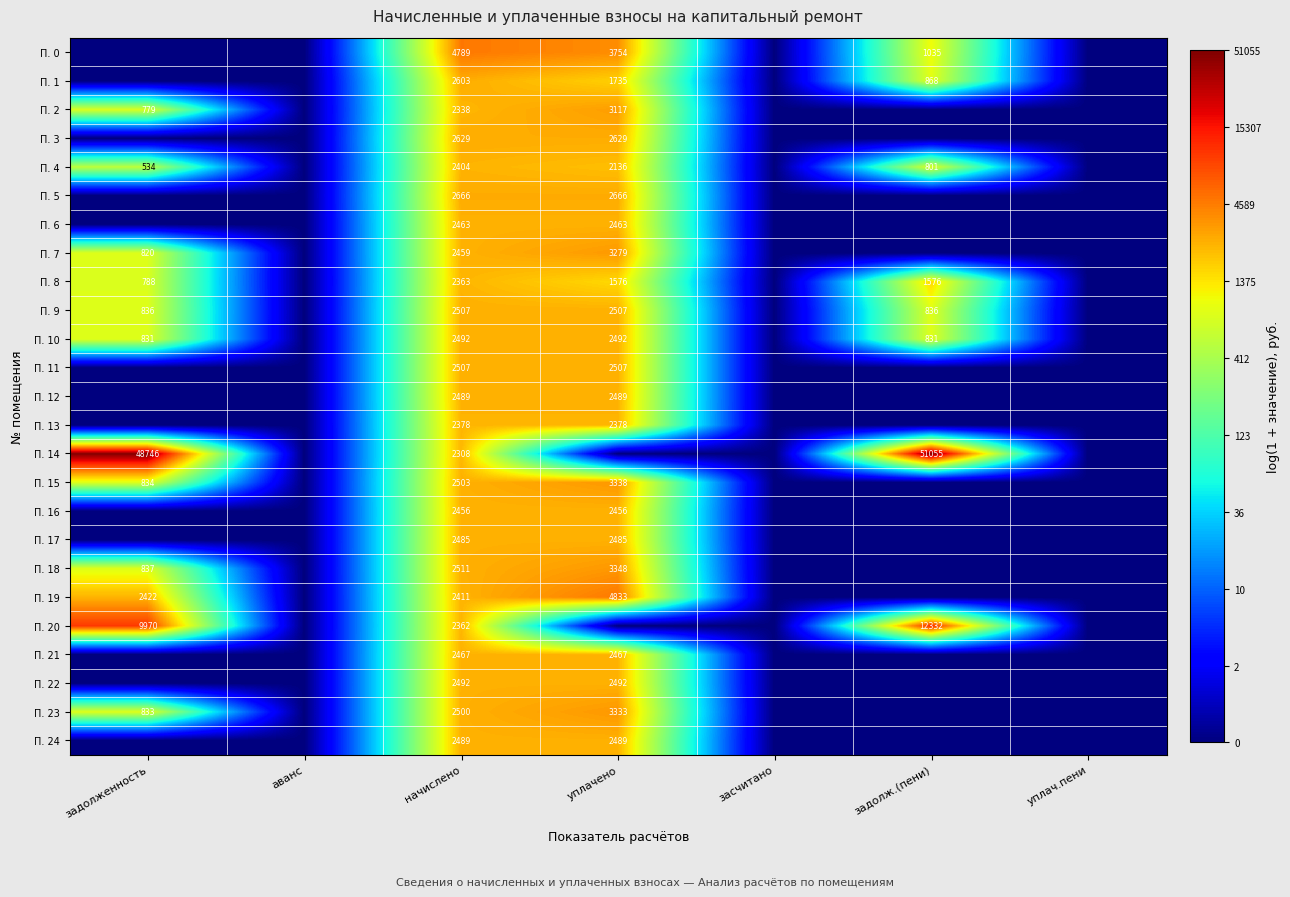

Is it true that П. 8 equals 1060 at задолженность?

False